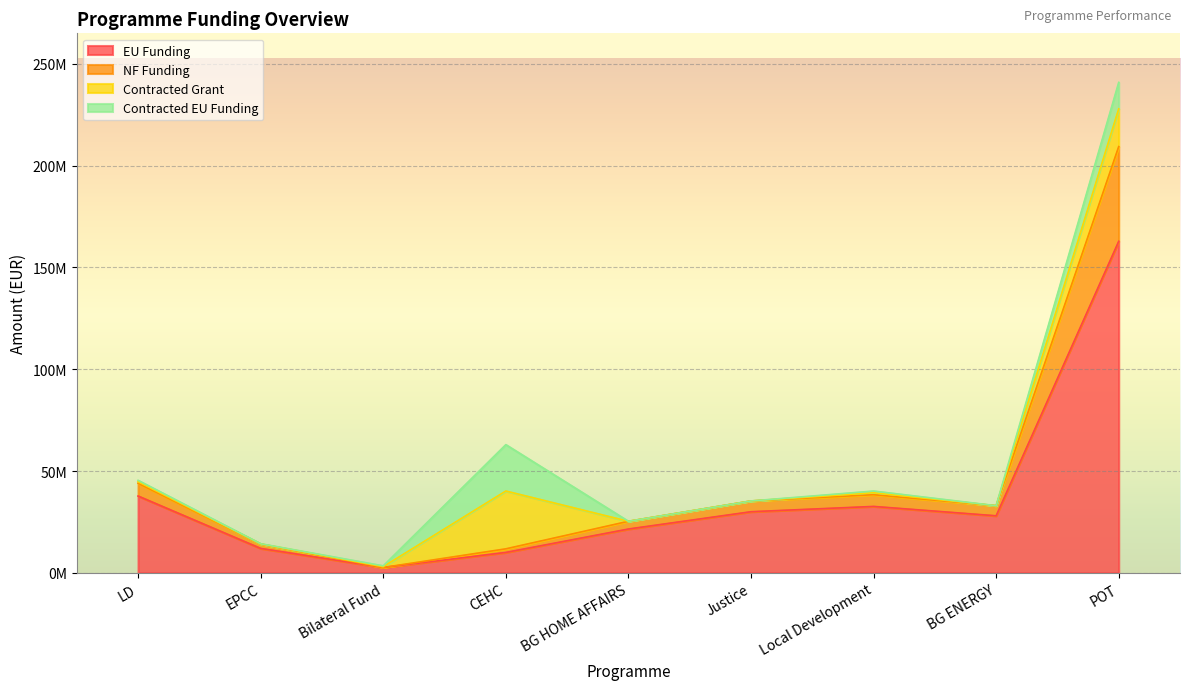

How many interior local valleys does the EU Funding series have?

2